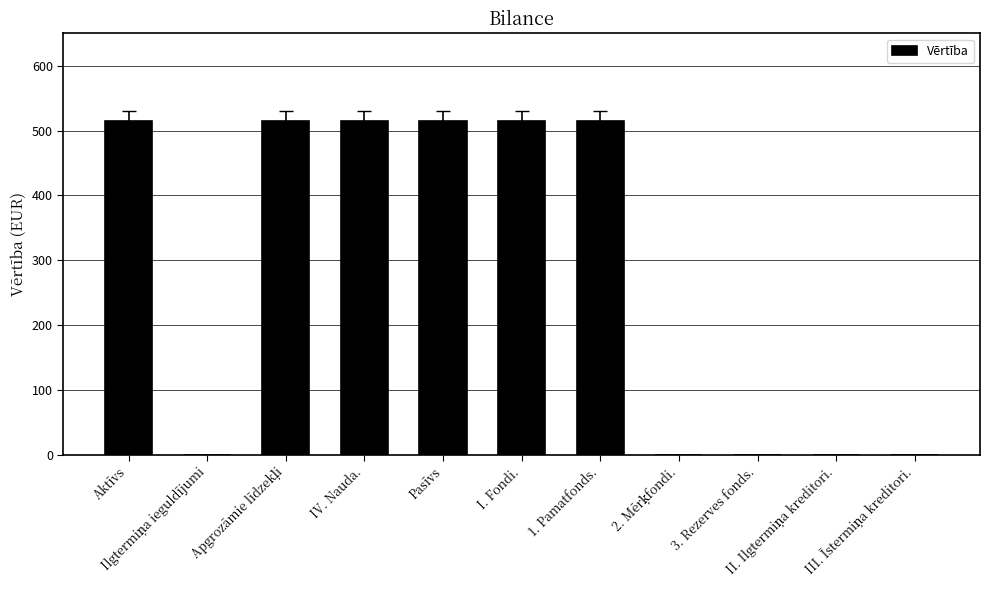

What is the sum of all values?

3093.0